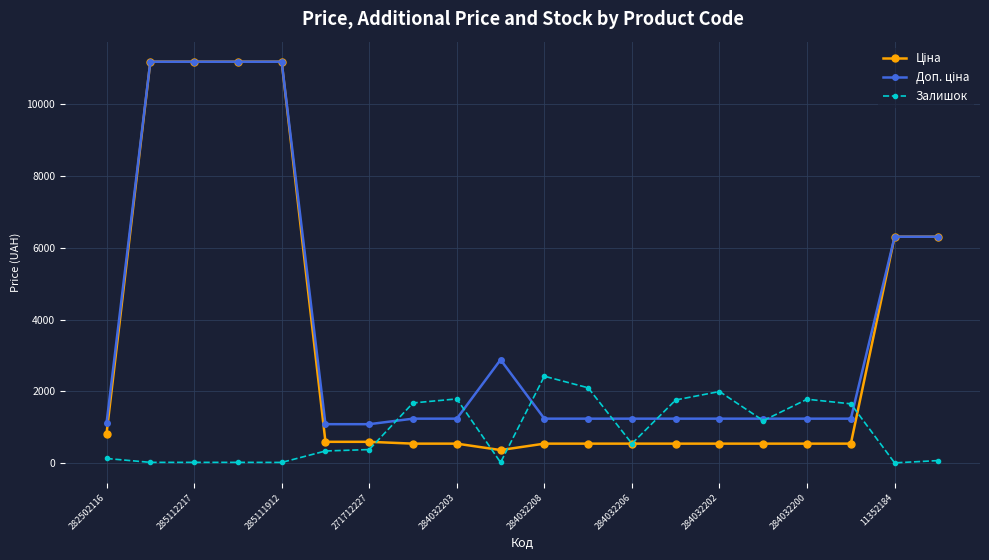

At how many categories does at least one series exceed 9215?

4